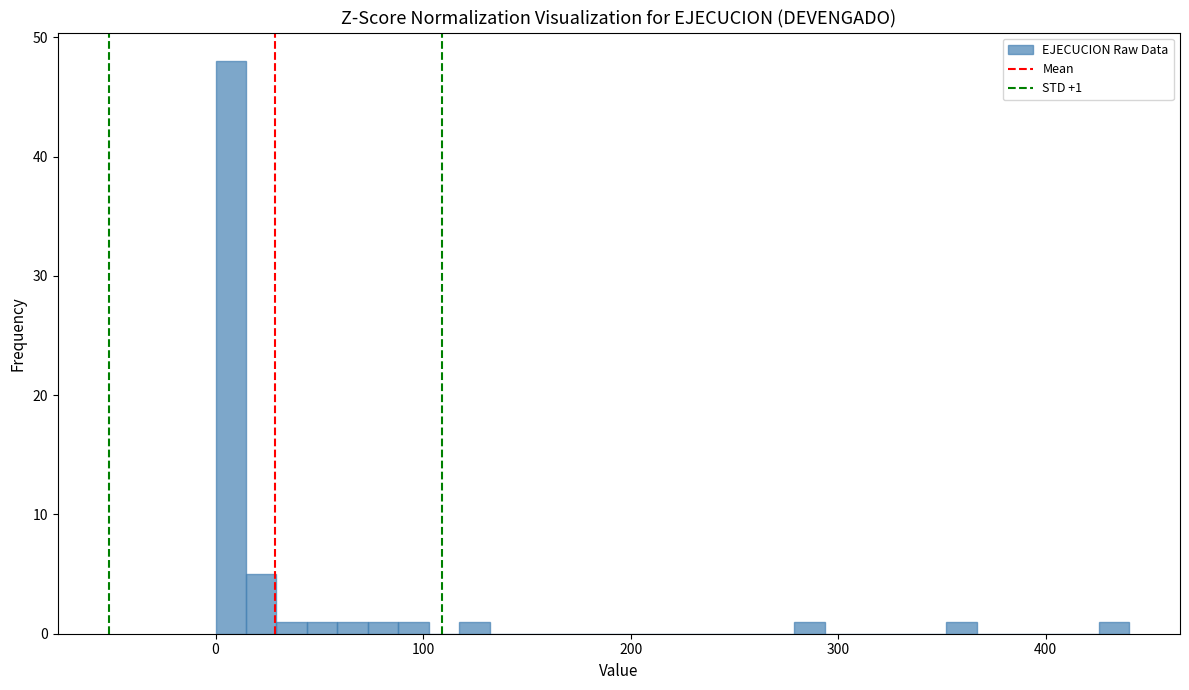

Around what value on the x-axis is the tallest bar? Give the approximate position of its centre, as read against the axis.

10